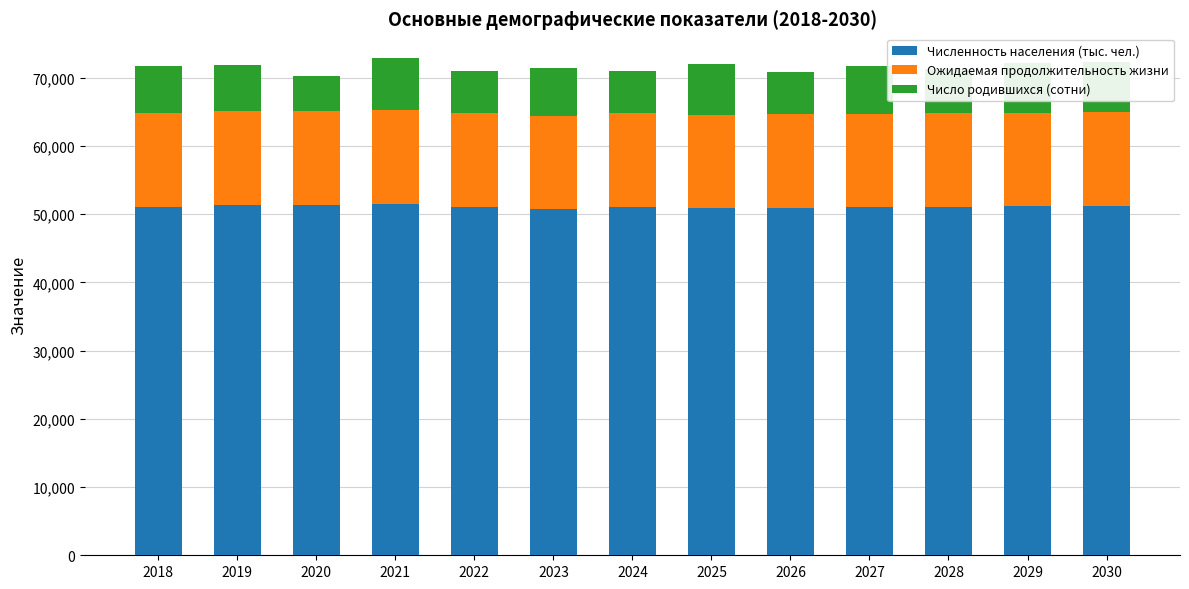

What is the total value across all series at 2027?

71740.0